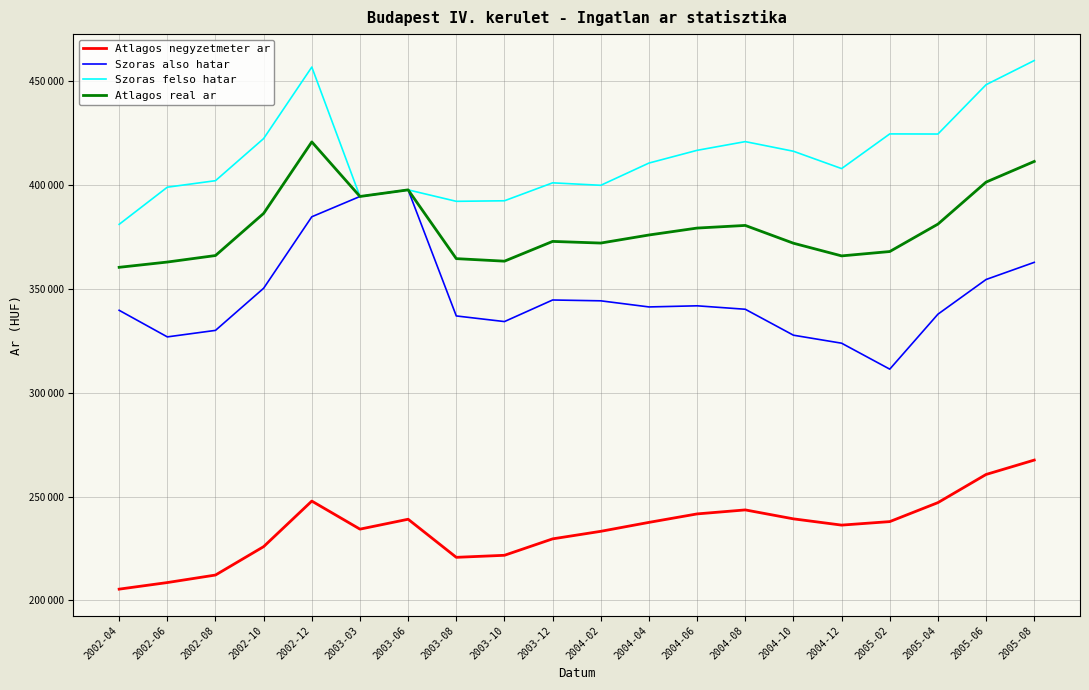

Which category has the highest value in the Szoras also hatar series?

2003-06